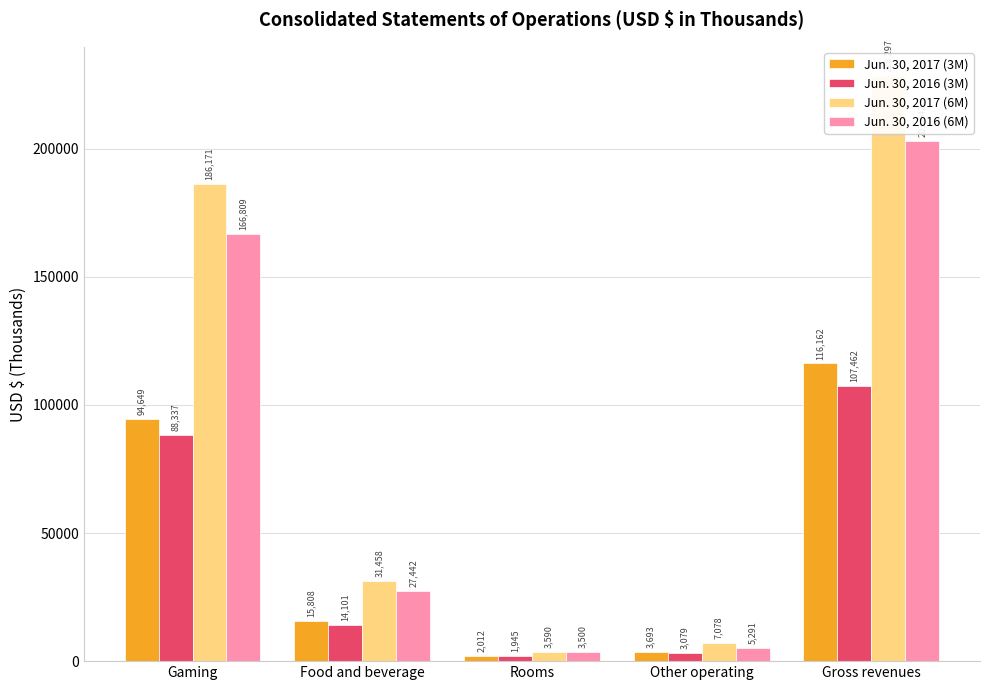

At which category is the sum across all series the highest?

Gross revenues